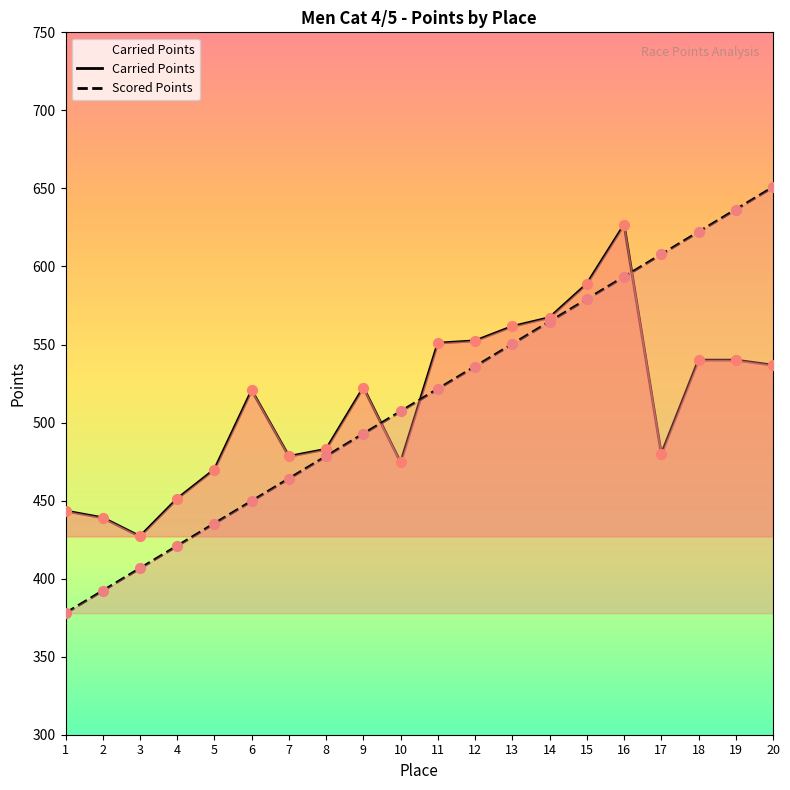

What is the total value across all series at 10?

981.5